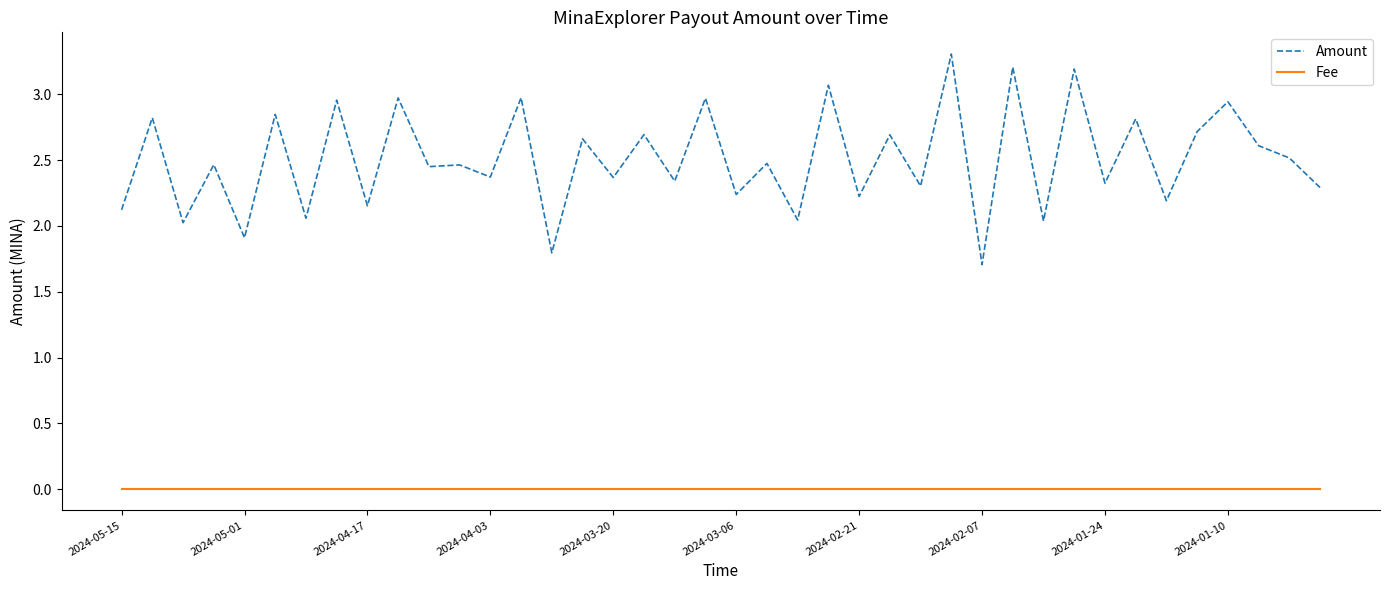

True or false: Amount and Fee intersect in this chart.

False